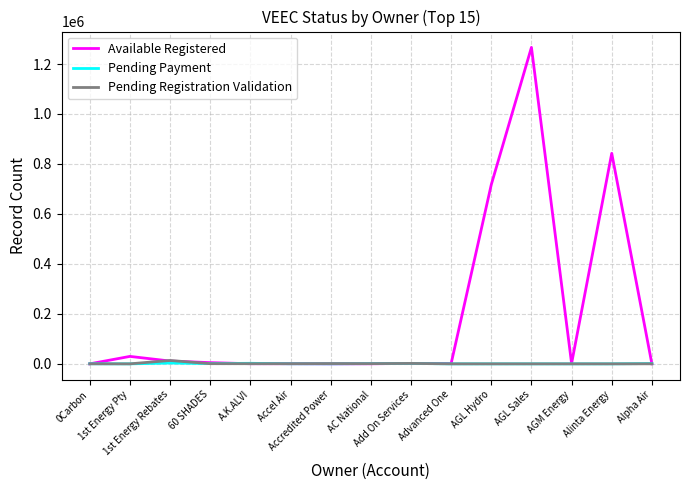

After their last crossing, which series has the higher values: Available Registered or Pending Registration Validation?

Pending Registration Validation